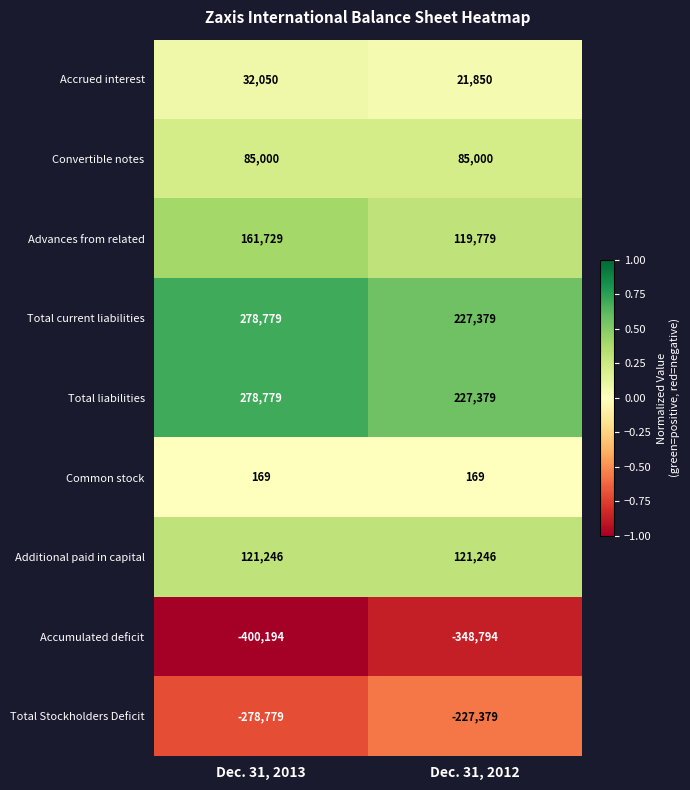

Read the Additional paid in capital value at Dec. 31, 2013.

121246